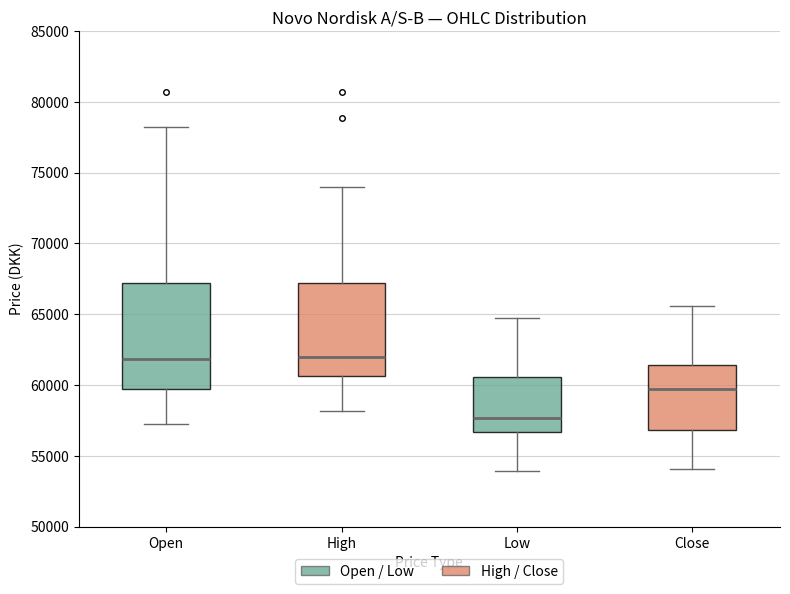

Reading left to right, read every box against the y-axis: the position of its median line, the range the box covers, and the ends of its whiskers. The values are not printed on the chart, so give them approximately, as read against the axis.

Open: median 62000, box 59500 to 67000, whiskers 57500 to 78000
High: median 62000, box 60500 to 67000, whiskers 58000 to 74000
Low: median 57500, box 56500 to 60500, whiskers 54000 to 64500
Close: median 59500, box 57000 to 61500, whiskers 54000 to 65500